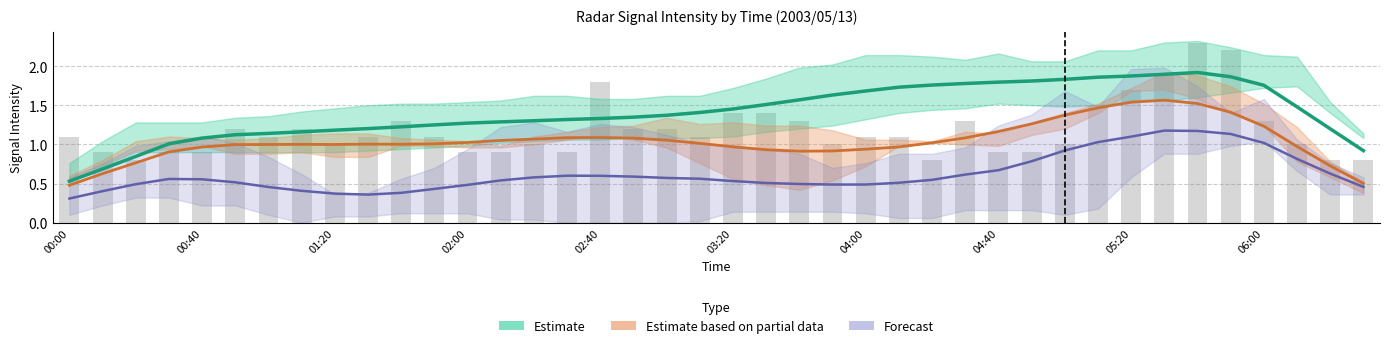

The value of Observed at 01:20 is 1.0. True or false?

True